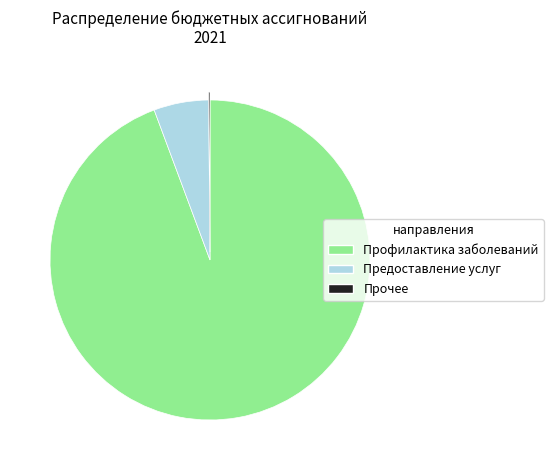

Is there a majority slice in this chart?

Yes